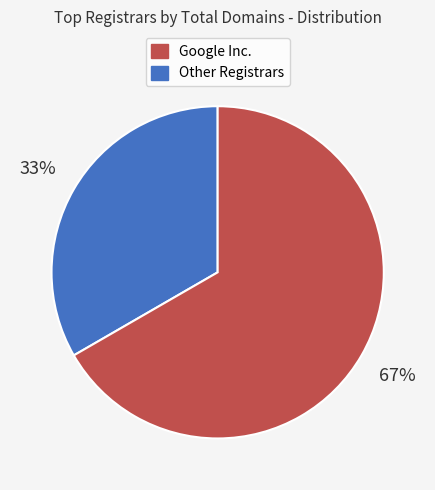

To the nearest percent, what is the average slice percentage?

50%